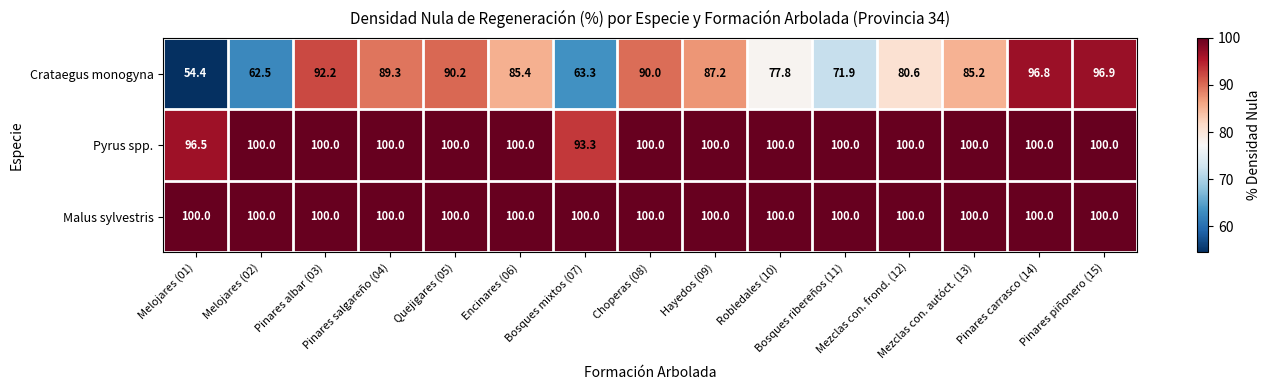

How many Pyrus spp. values are between 100 and 101?

13